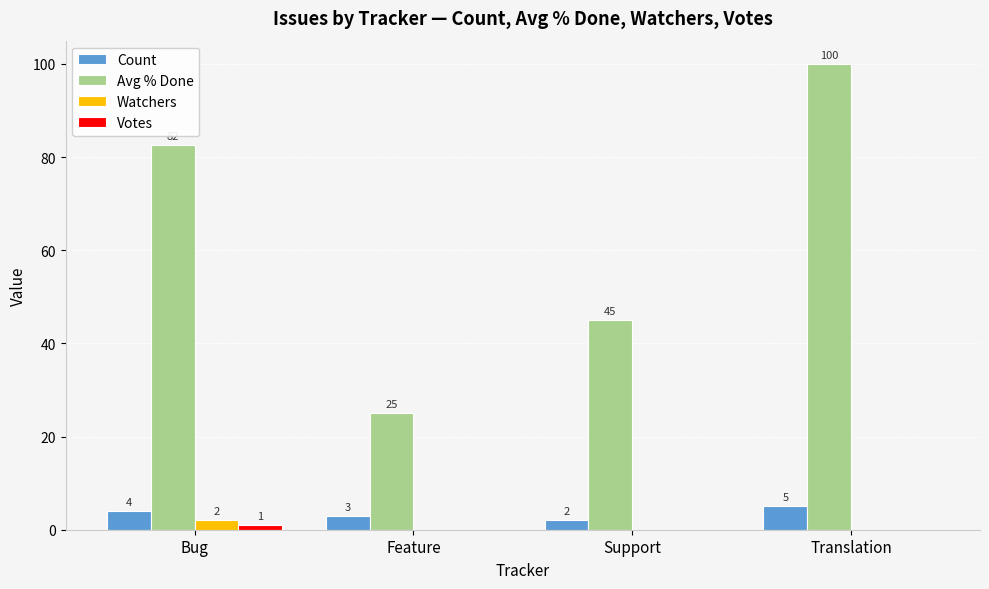

Which series has the widest spread of values?

Avg % Done